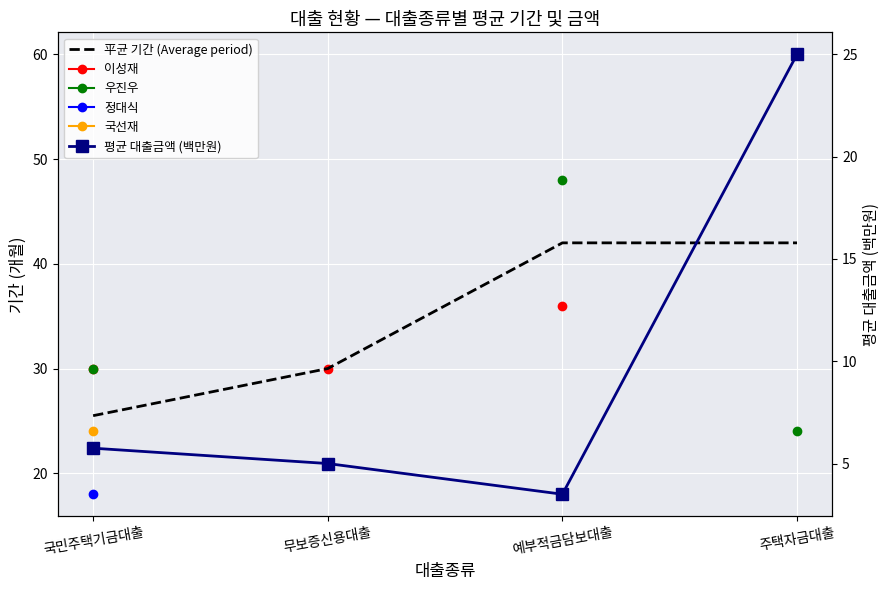

What position from the left is 국민주택기금대출?

1